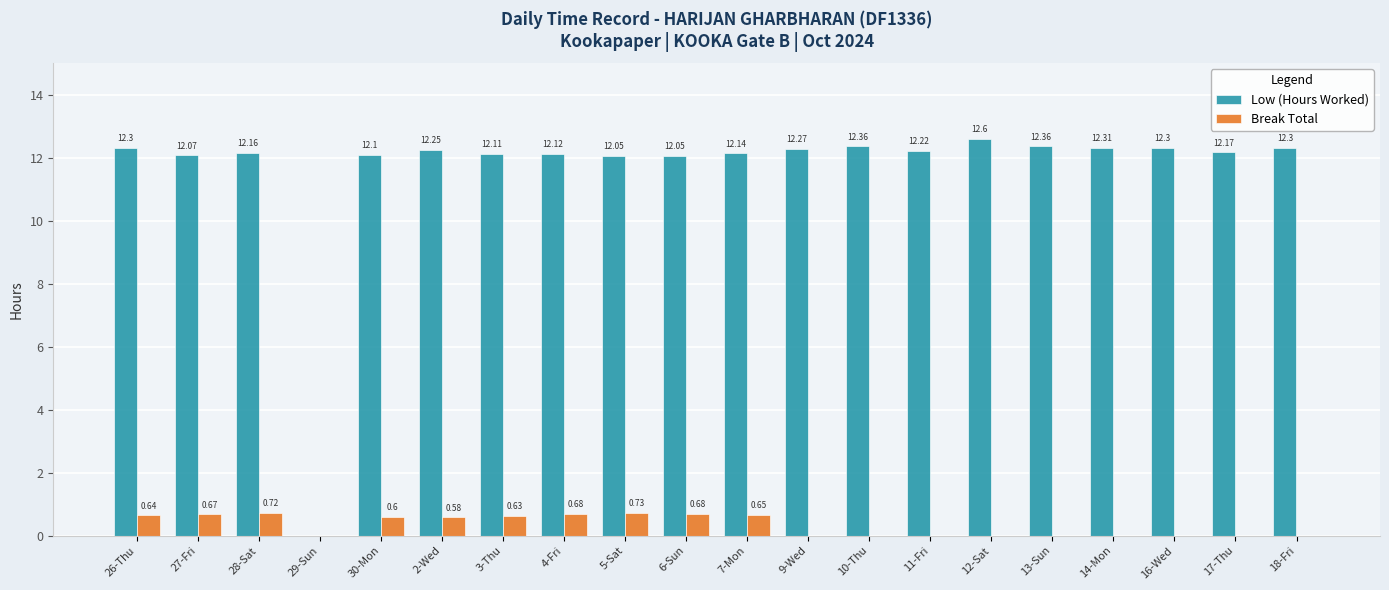

What is the sum of the Low (Hours Worked) values at 2-Wed and 17-Thu?

24.4